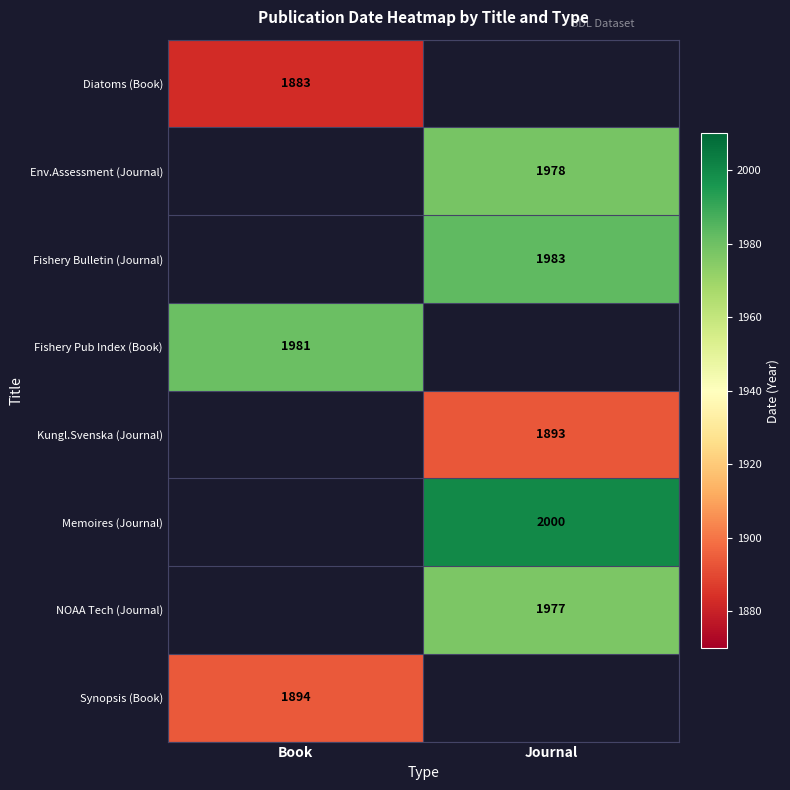

What is the minimum value shown in the chart?

1883.0